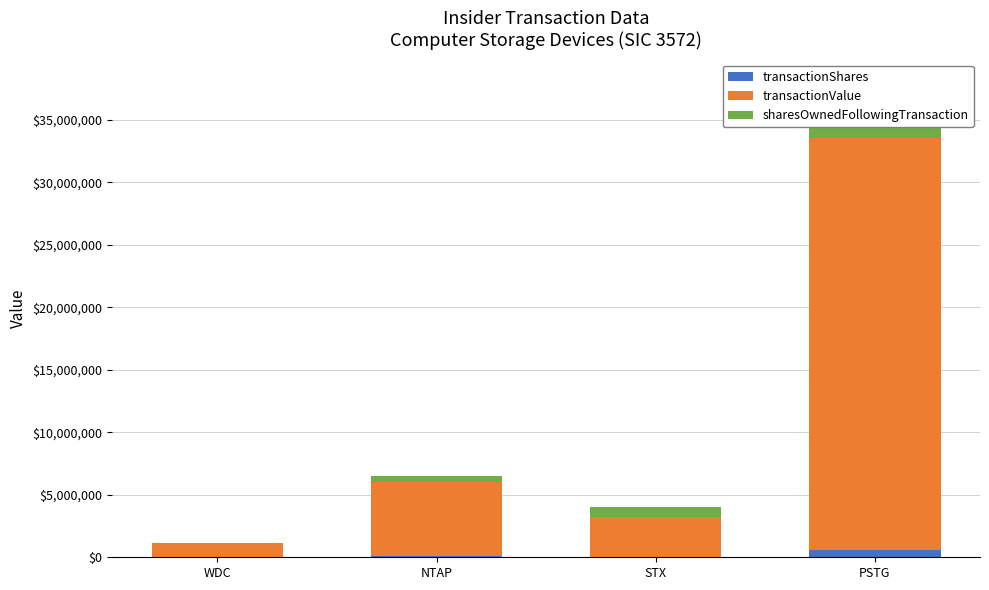

At which label does transactionValue reach its minimum?

WDC